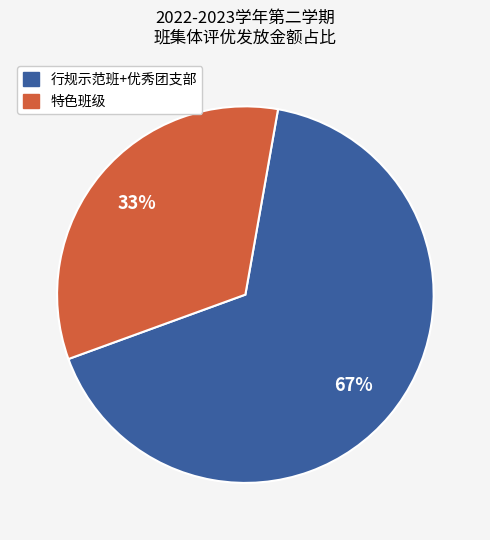

Does any single category account for the majority?

Yes